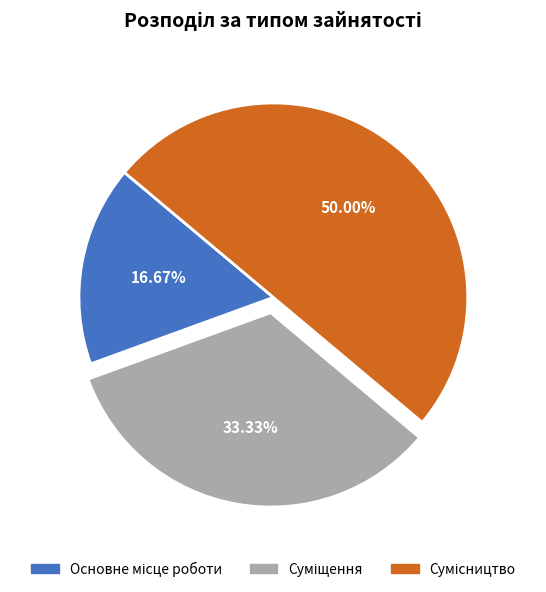

Which category has the biggest portion of the pie?

Сумісництво